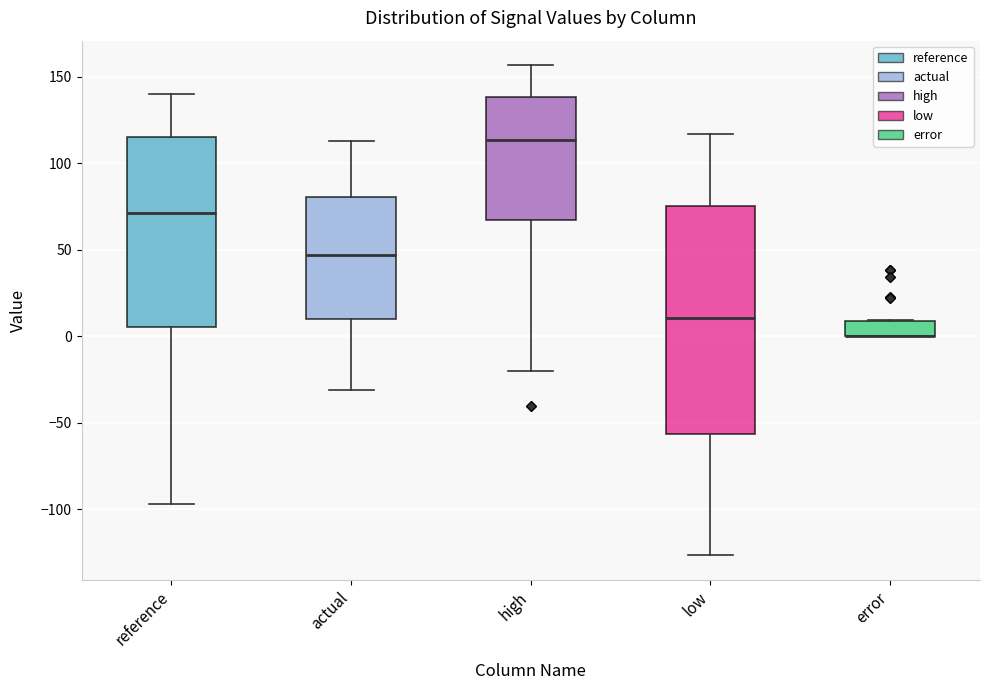

Reading left to right, transcribe this box plot: for each box, give where its median line is, the range the box spans, and where its two whiskers end, as read against the y-axis. The values are not printed on the chart, so give them approximately, as read against the axis.

reference: median 70, box 5 to 115, whiskers -95 to 140
actual: median 45, box 10 to 80, whiskers -30 to 115
high: median 115, box 65 to 140, whiskers -20 to 155
low: median 10, box -55 to 75, whiskers -125 to 115
error: median 0 (drawn on the box's lower edge), box 0 to 10, whiskers 0 to 10